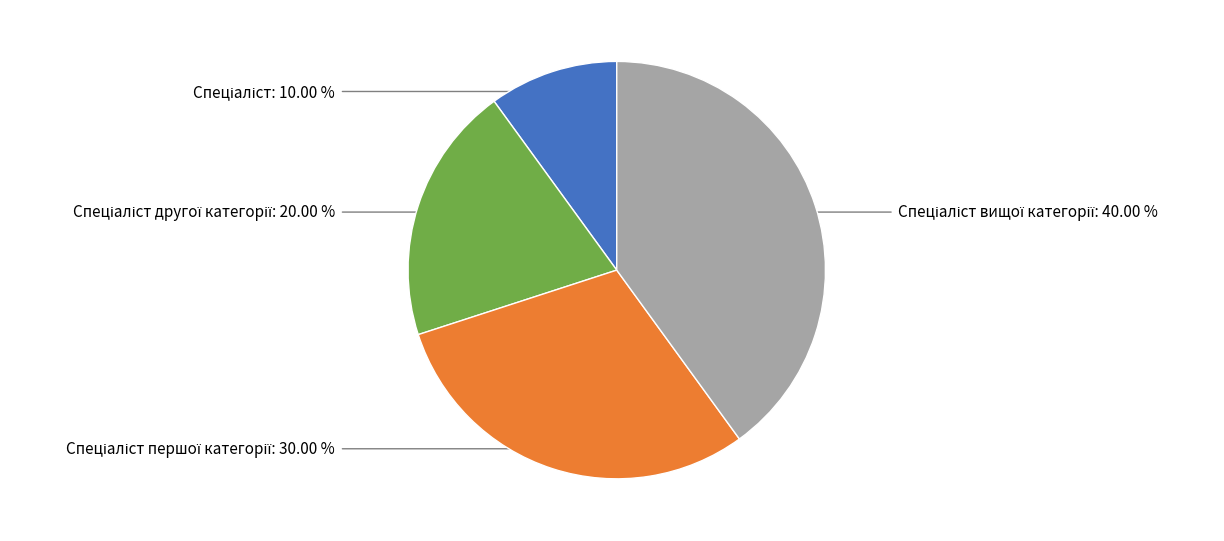

Which slice is the largest?

Спеціаліст вищої категорії